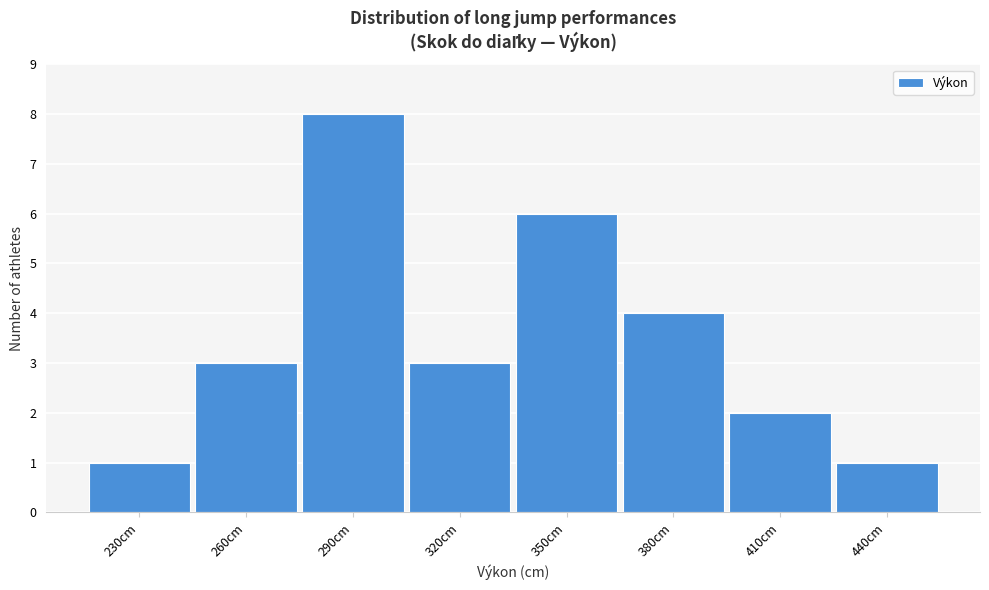

Reading left to right, list all the values displayed in this chart.

230cm=1	260cm=3	290cm=8	320cm=3	350cm=6	380cm=4	410cm=2	440cm=1